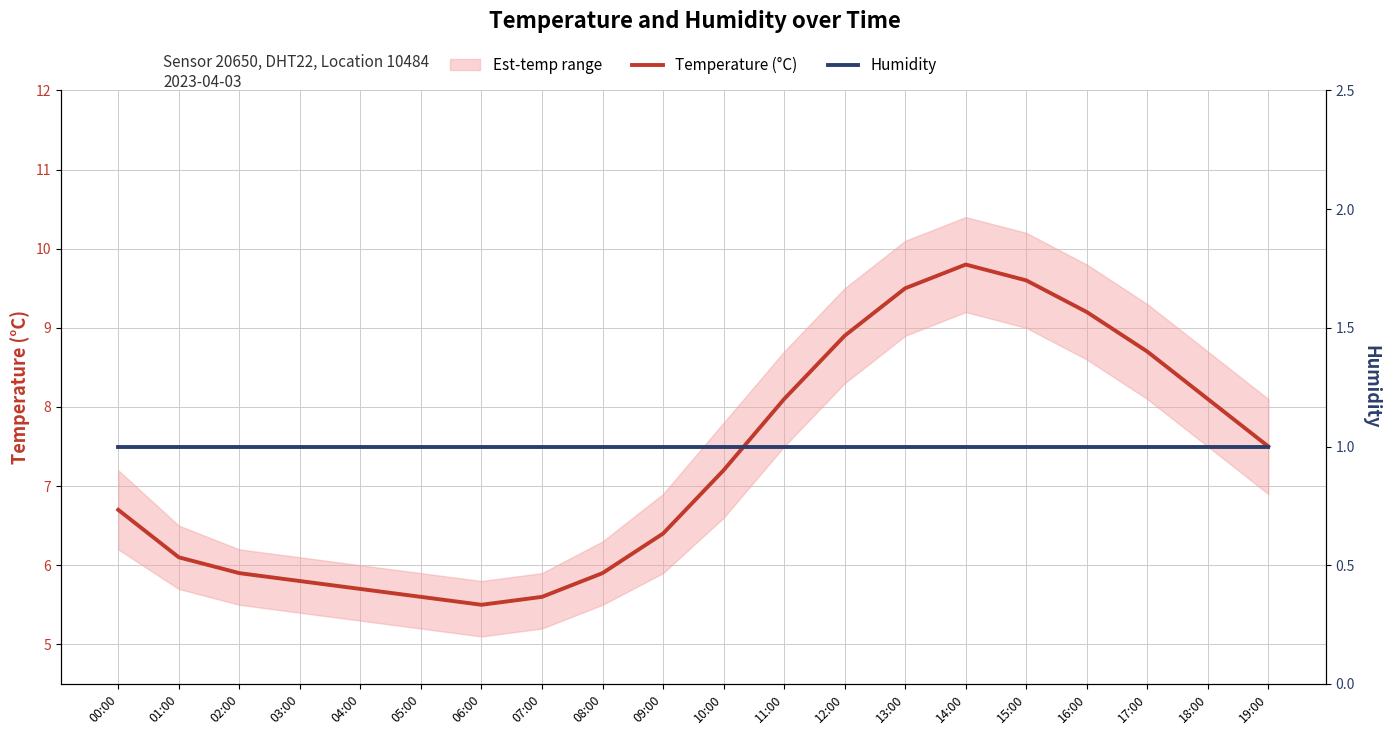

Is the value of Humidity at 11:00 greater than the value of Temperature (°C) at 19:00?

No